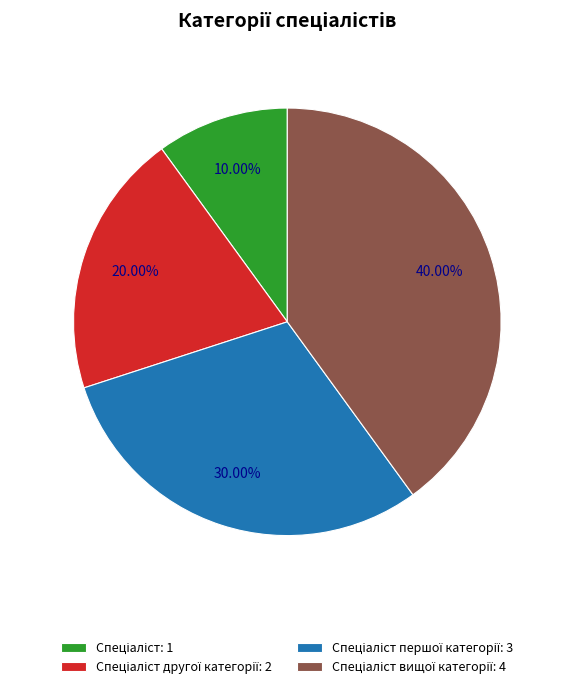

Count the number of slices in the pie.

4